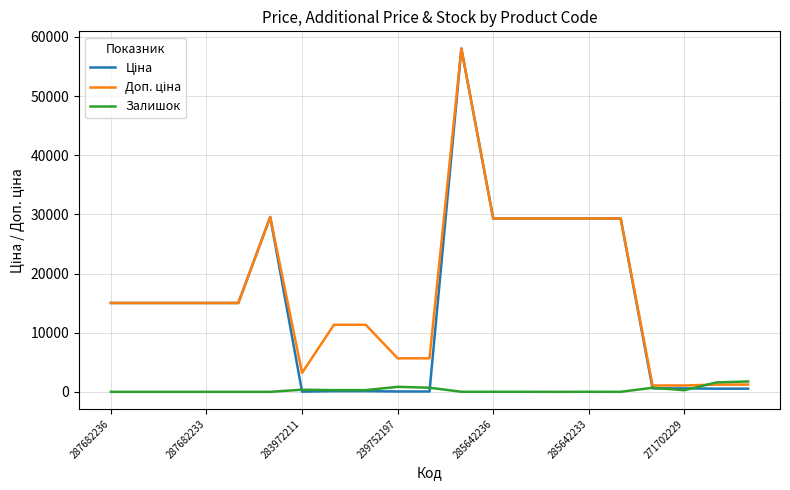

Is this an area chart (filled region under the line)?

No